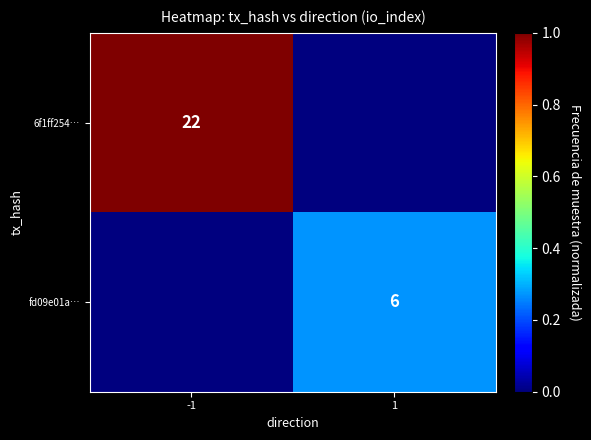

The fd09e01a… series shows 8 at 1. True or false?

False